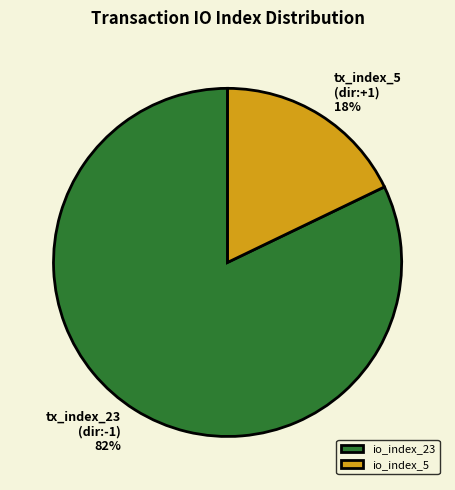

To the nearest percent, what portion does io_index_23 represent?

82%